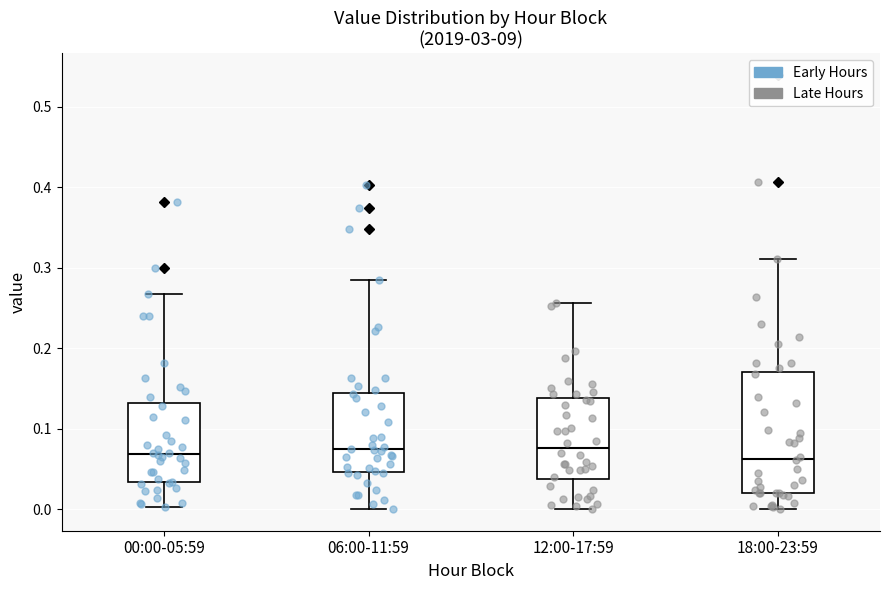

Reading left to right, read every box against the y-axis: the position of its median line, the range the box covers, and the ends of its whiskers. The values are not printed on the chart, so give them approximately, as read against the axis.

00:00-05:59: median 0.07, box 0.03 to 0.13, whiskers 0.00 to 0.27
06:00-11:59: median 0.07, box 0.05 to 0.14, whiskers 0.00 to 0.28
12:00-17:59: median 0.08, box 0.04 to 0.14, whiskers 0.00 to 0.26
18:00-23:59: median 0.06, box 0.02 to 0.17, whiskers 0.00 to 0.31